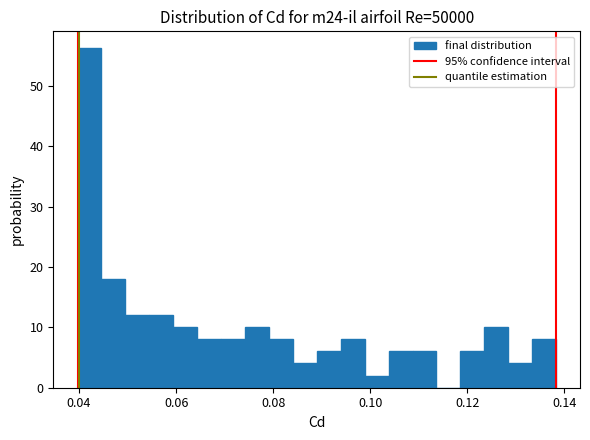

Read against the x-axis, roughly where is the centre of the tallest bar?

0.042